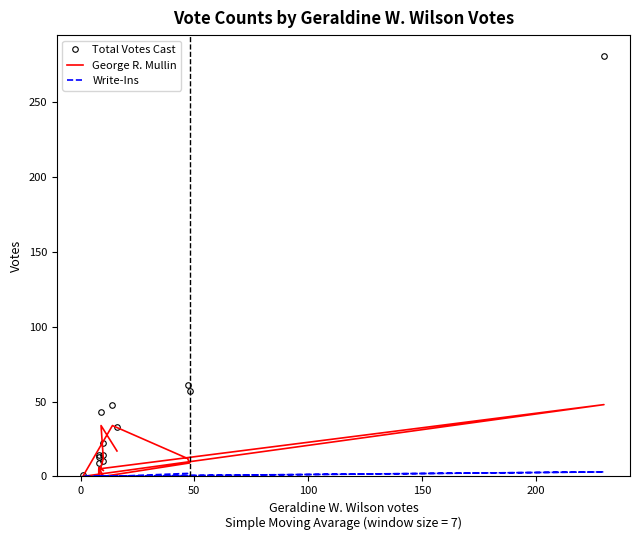

How many values in the Write-Ins series exceed 0?

2